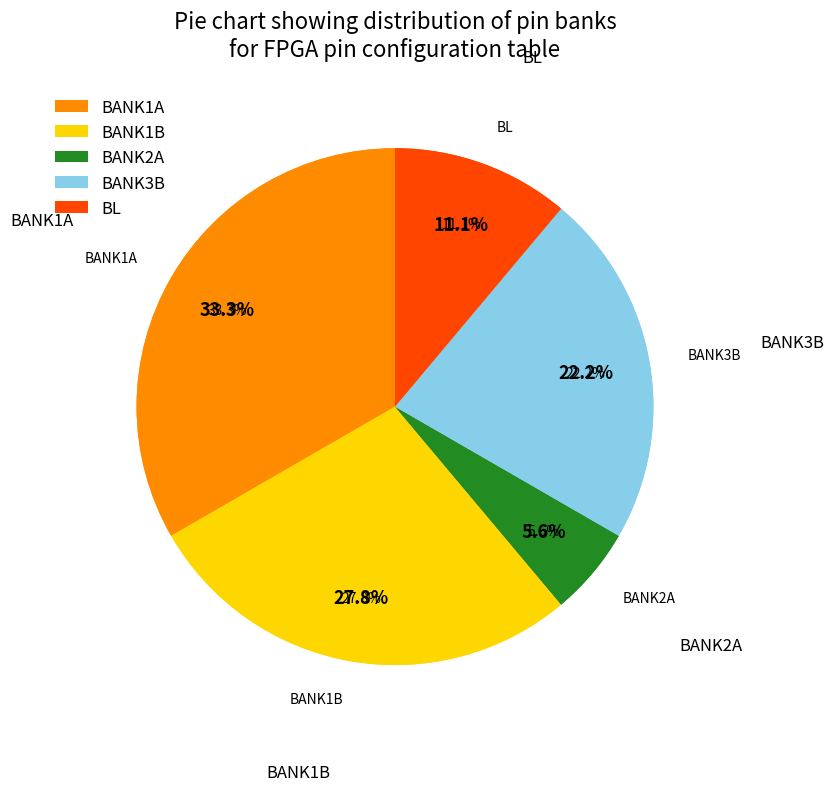

Is BANK1A the majority of the pie?

No